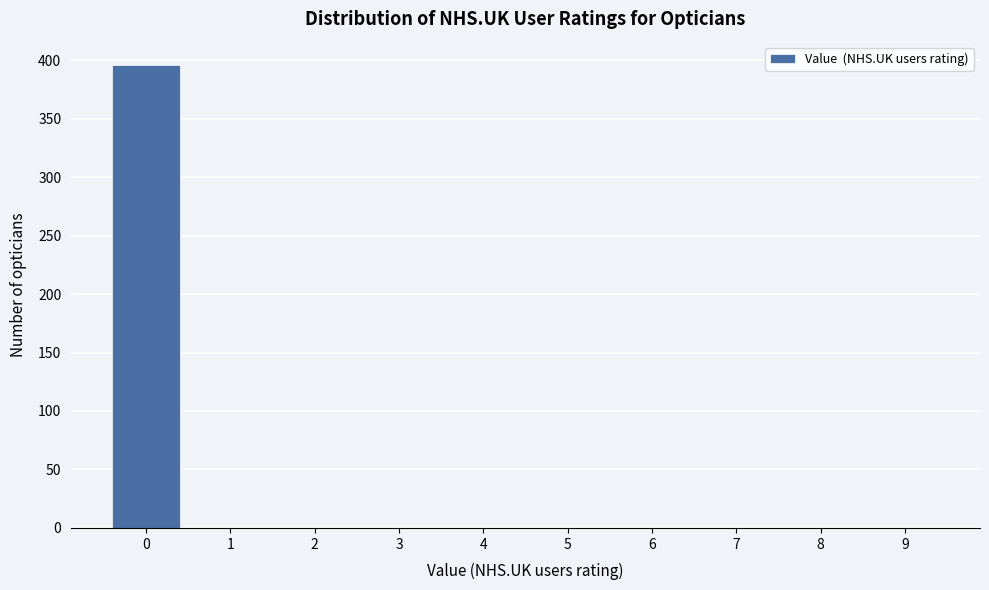

Reading left to right, extract all data points from this chart.

0=396	1=0	2=0	3=0	4=0	5=0	6=0	7=0	8=0	9=0